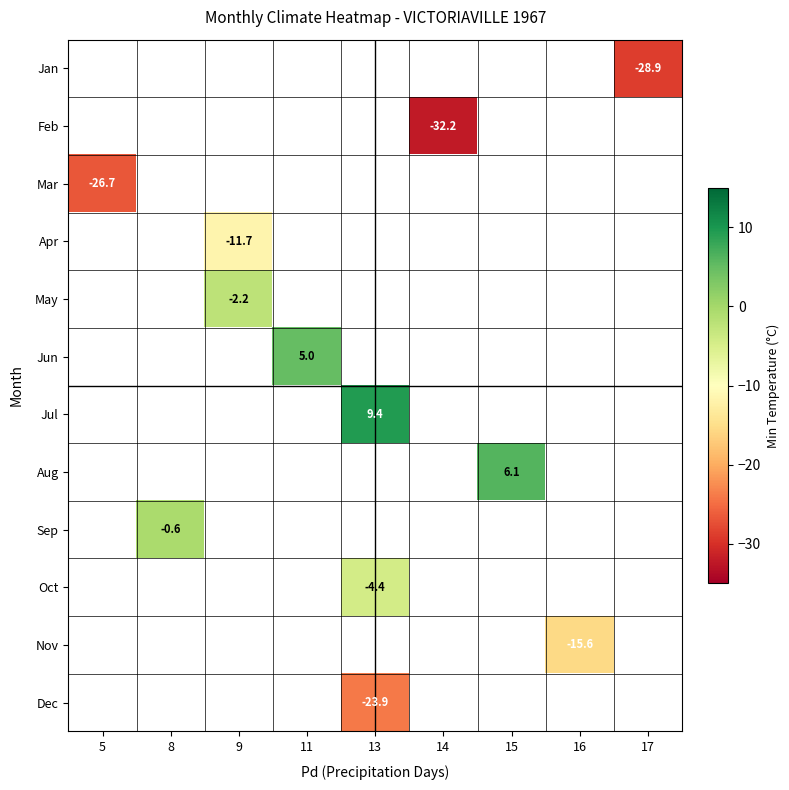

The value of Jan at 17 is -51.8. True or false?

False